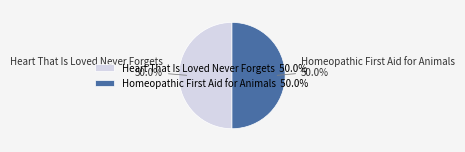

What portion of the pie excludes Heart That Is Loved Never Forgets?

50.0%